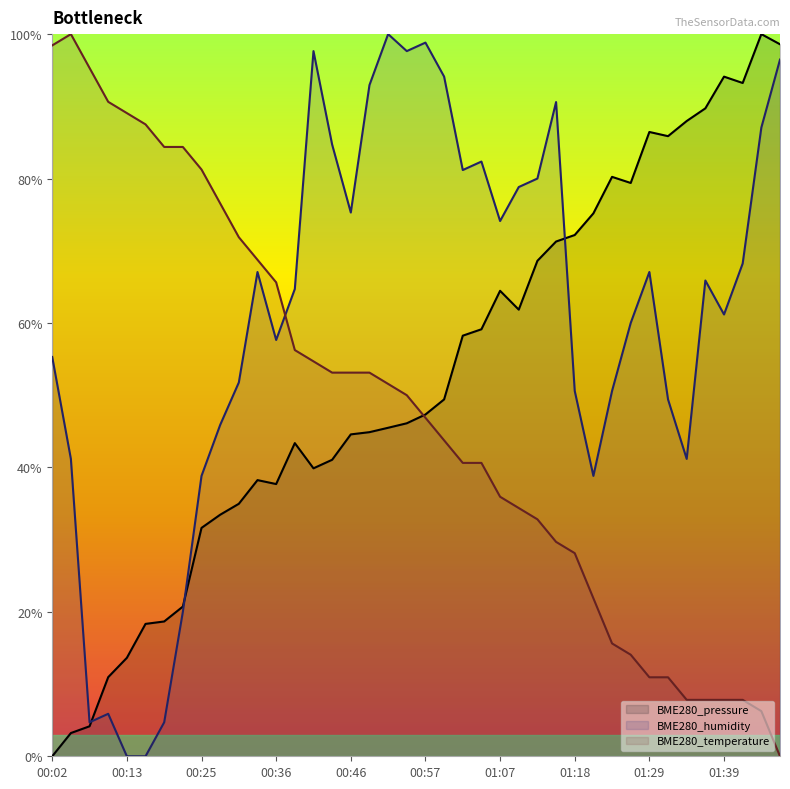

Is the value of BME280_humidity at 01:15 greater than the value of BME280_temperature at 01:00?

Yes